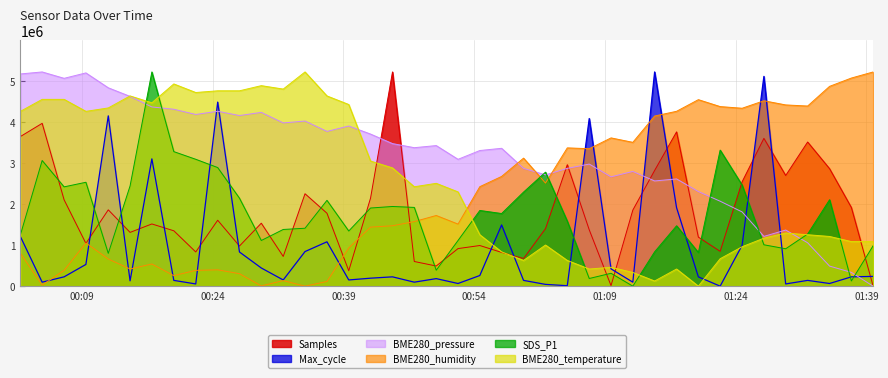

How many categories are shown in the chart?

40